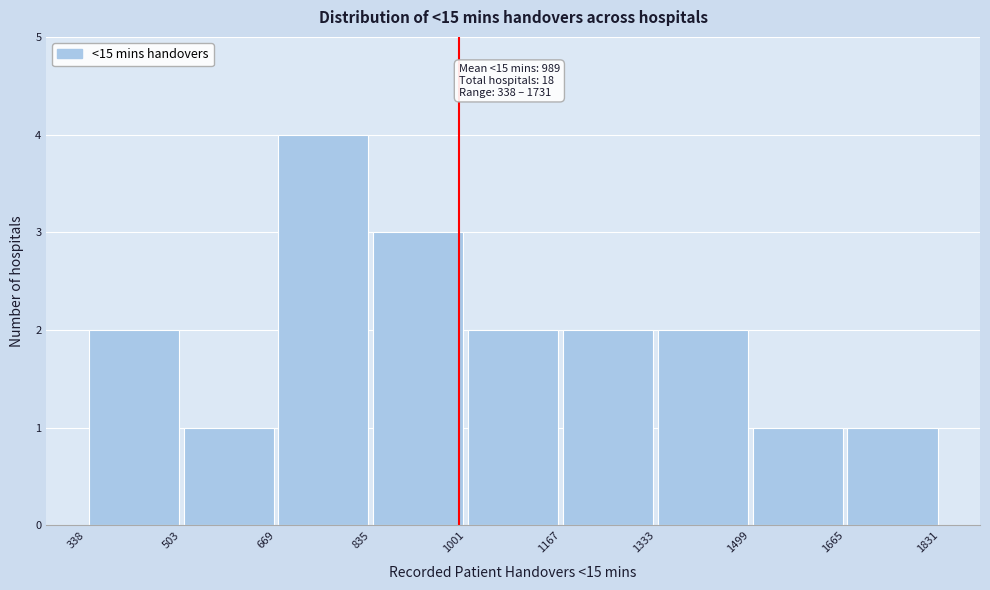

Which range on the x-axis has the tallest bar?

669 to 835